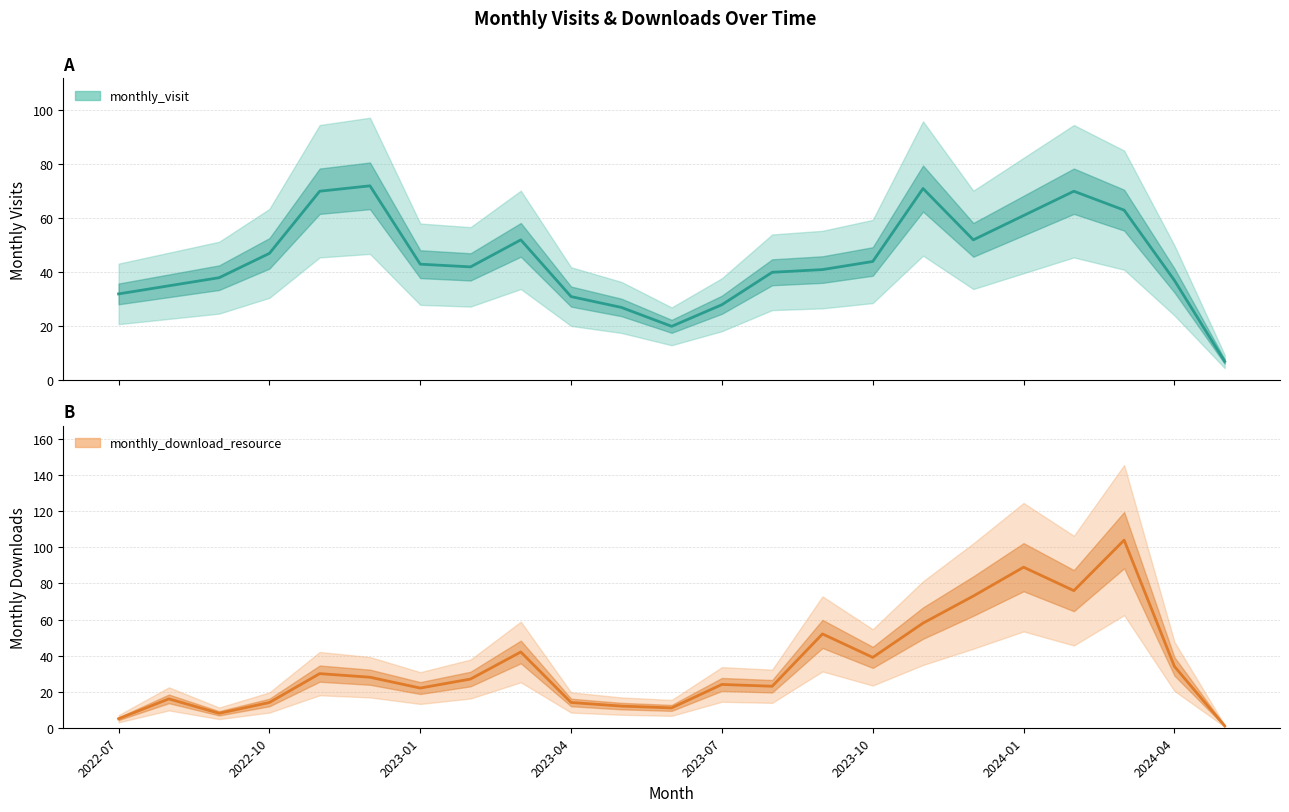

What is the label of the 9th point from the right?

2023-09